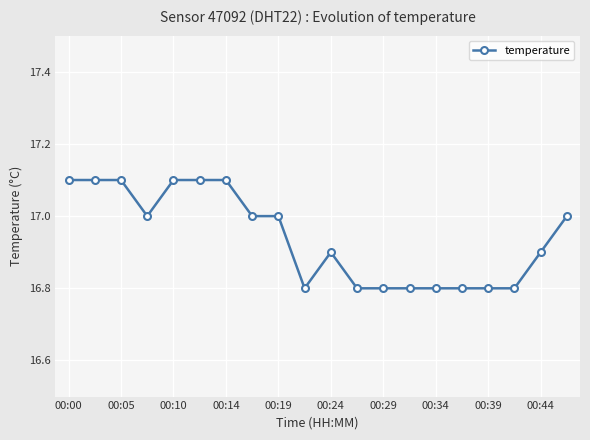

Reading right to left, what are all the values shown in this chart?

17.0	16.9	16.8	16.8	16.8	16.8	16.8	16.8	16.8	16.9	16.8	17.0	17.0	17.1	17.1	17.1	17.0	17.1	17.1	17.1